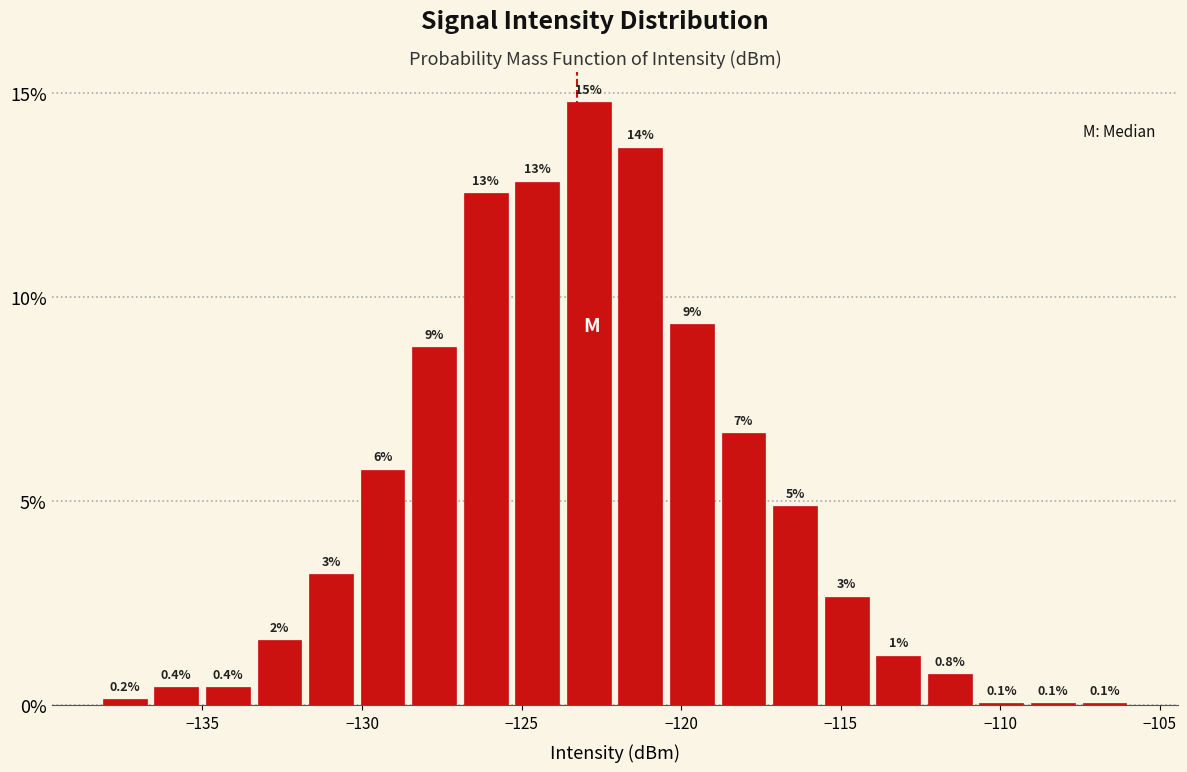

Read against the x-axis, roughly where is the centre of the tallest bar?

-123.0